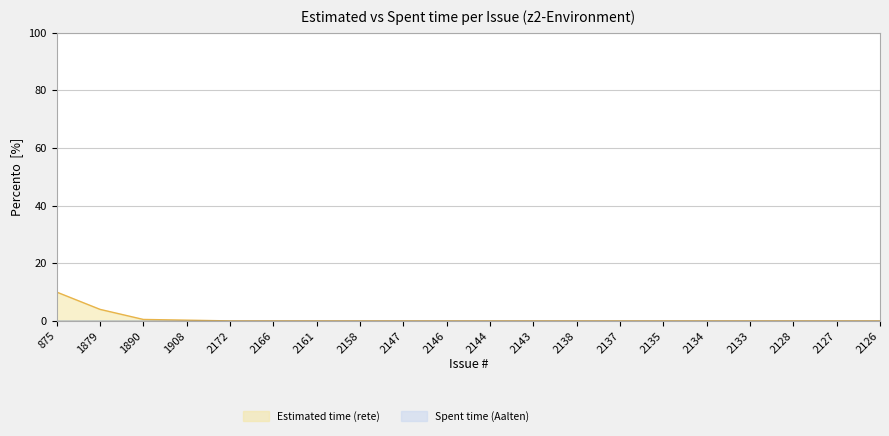

How many data points does each series have?

20